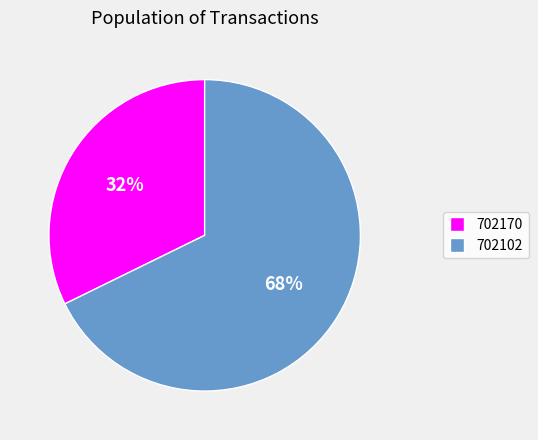

What is the largest slice in the pie chart?

702102